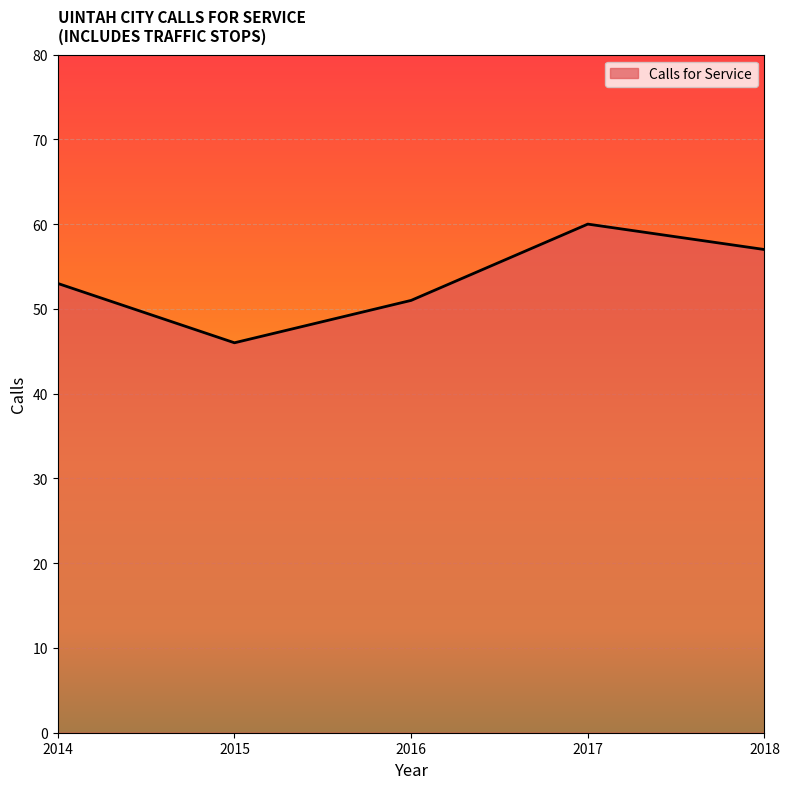

The value at 2014 is 53. True or false?

True